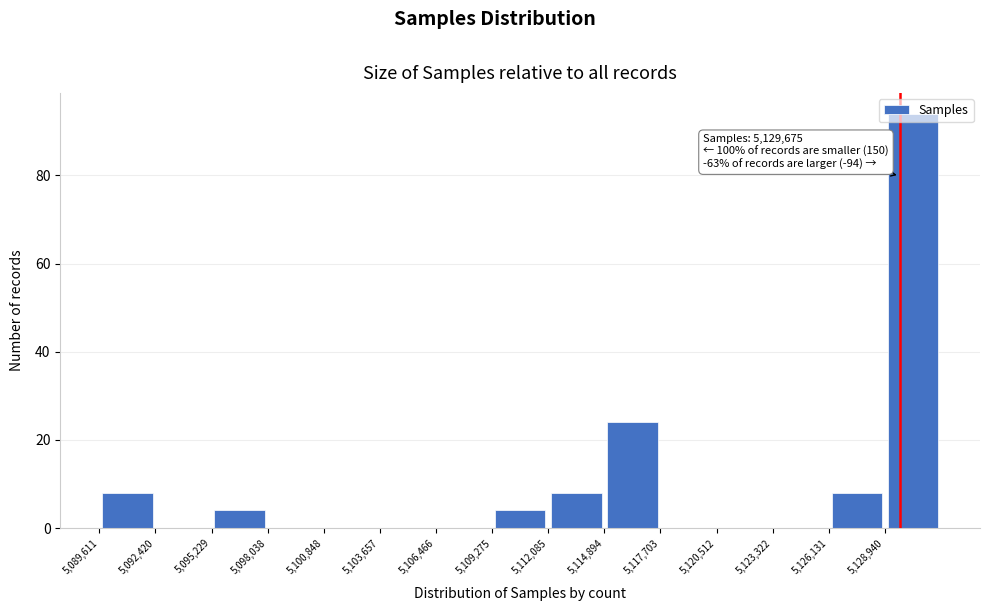

Over which range of the x-axis is the bar tallest?

5129000 to 5132000